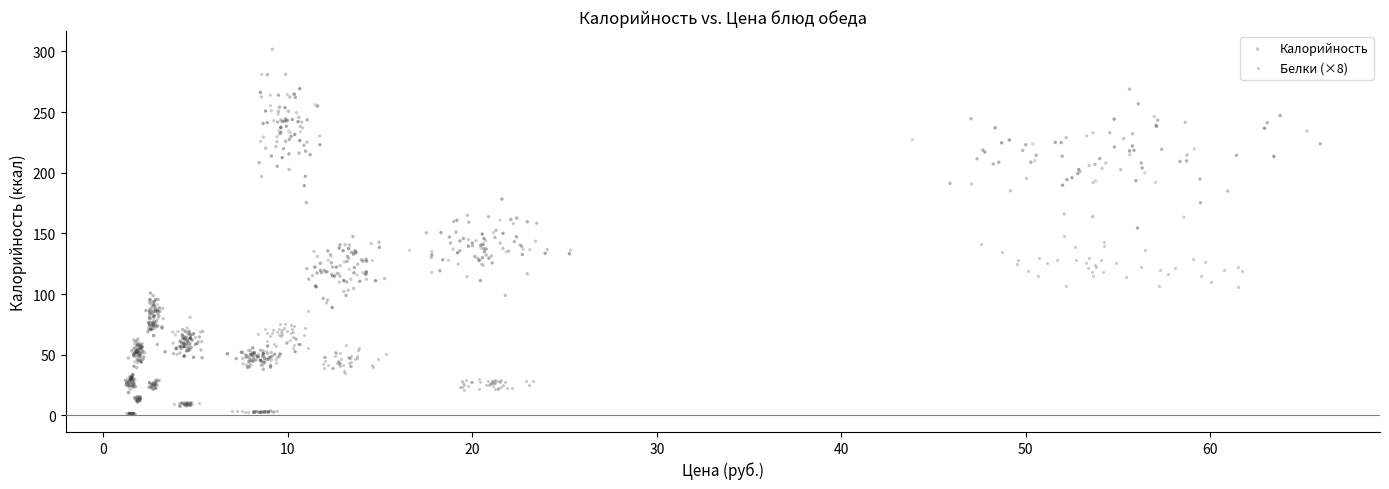

Which series contains the lowest Y value?

Белки (×8)